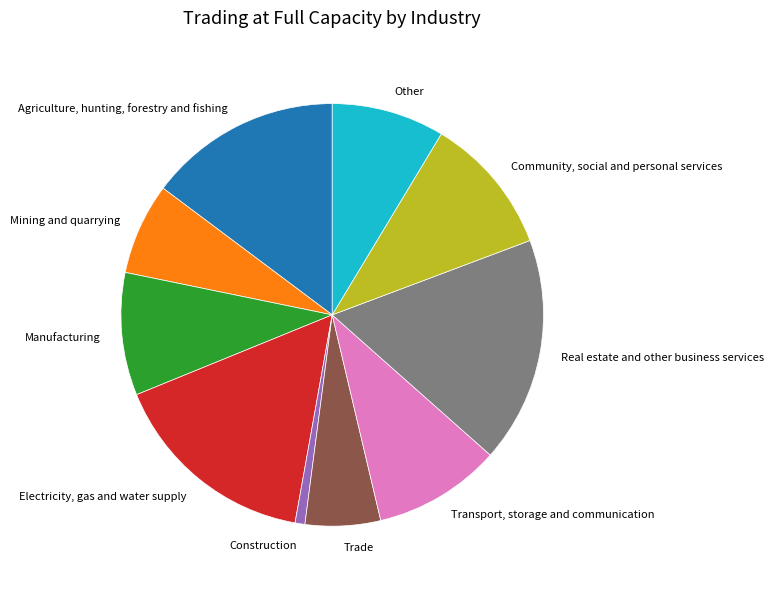

Rank the categories by value from lowest to highest.

Construction, Trade, Mining and quarrying, Other, Manufacturing, Transport, storage and communication, Community, social and personal services, Agriculture, hunting, forestry and fishing, Electricity, gas and water supply, Real estate and other business services